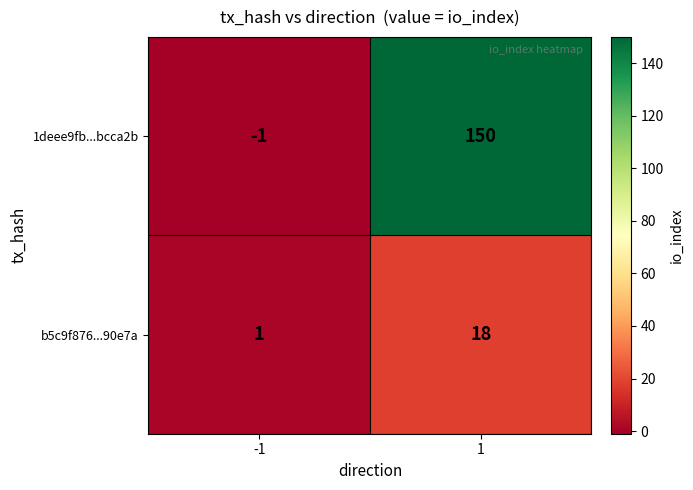

What value does the b5c9f876...90e7a series have at 1, to the nearest 10?

20